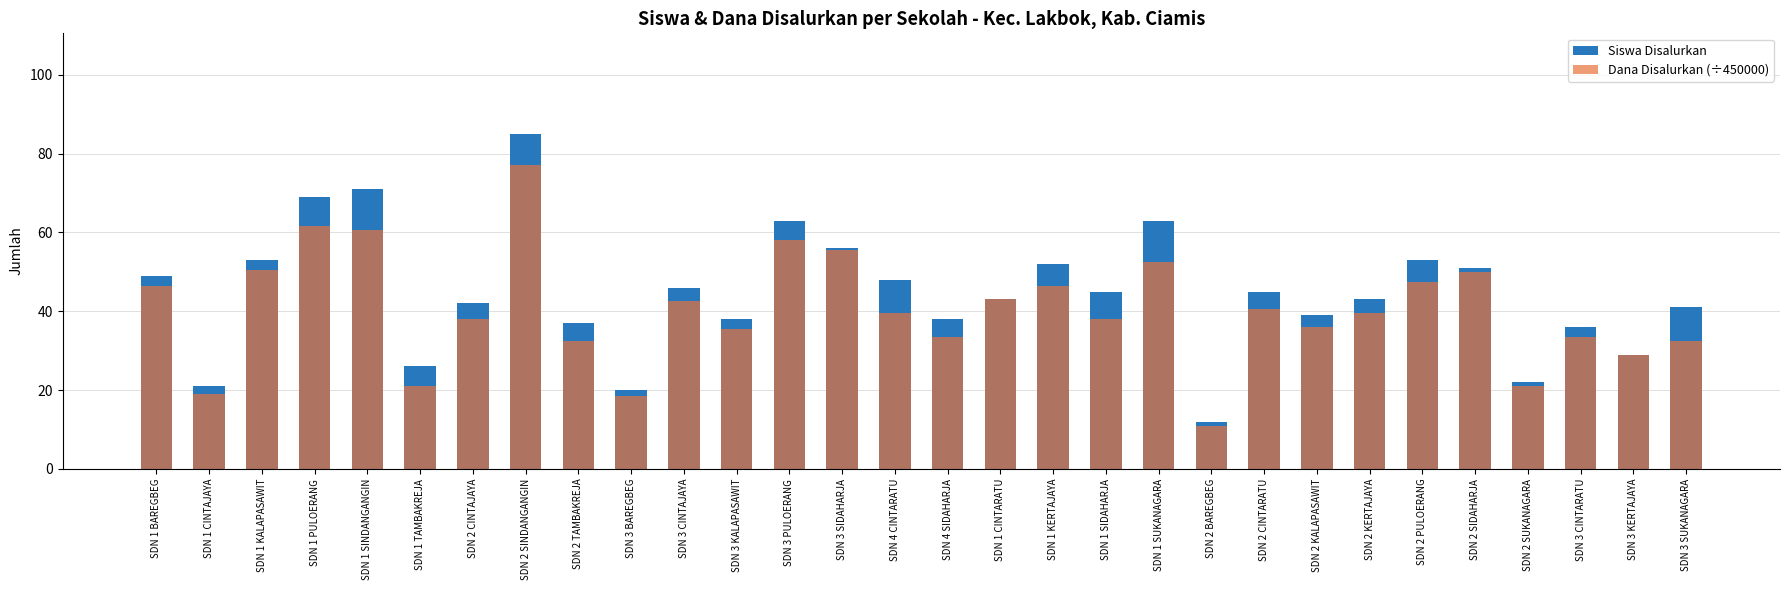

At which label does Dana Disalurkan (÷450000) reach its peak?

SDN 2 SINDANGANGIN